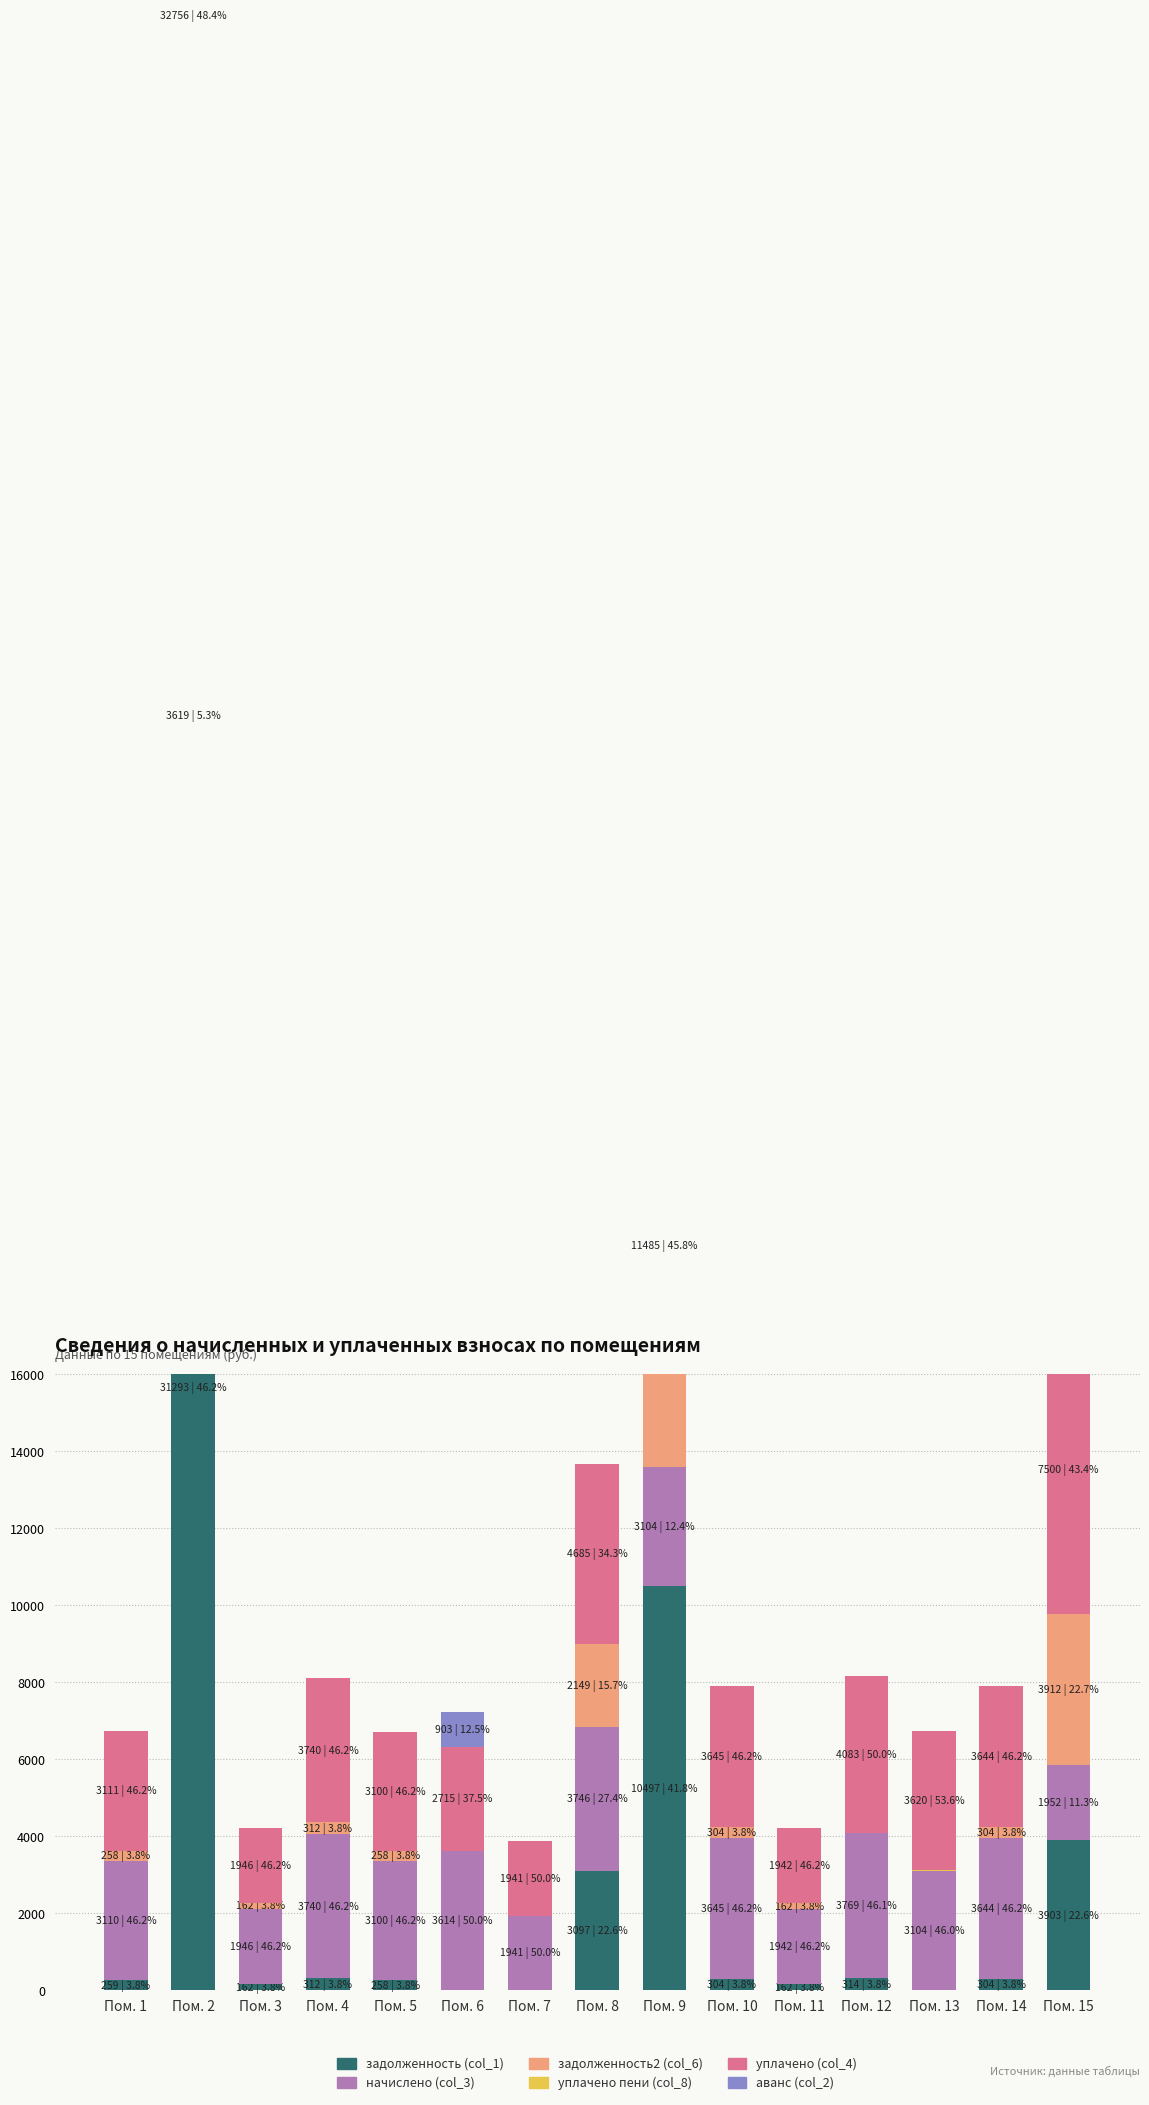

Is it true that задолженность (col_1) equals 8439.9 at Пом. 2?

False